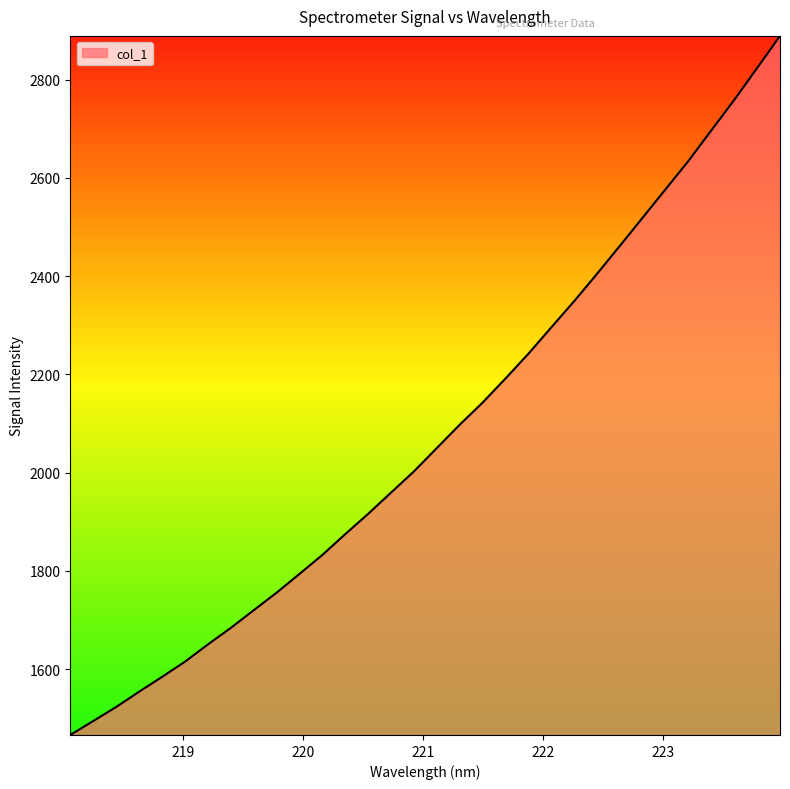

What is the difference between the maximum and minimum values?

1423.0